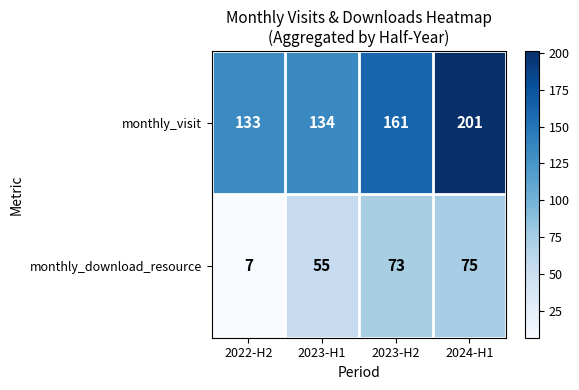

What is the minimum value shown in the chart?

7